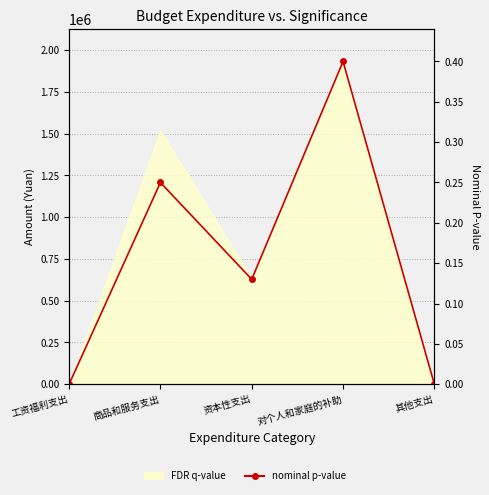

Reading left to right, list all the values displayed in this chart.

0.0	0.2	0.1	0.4	0.0